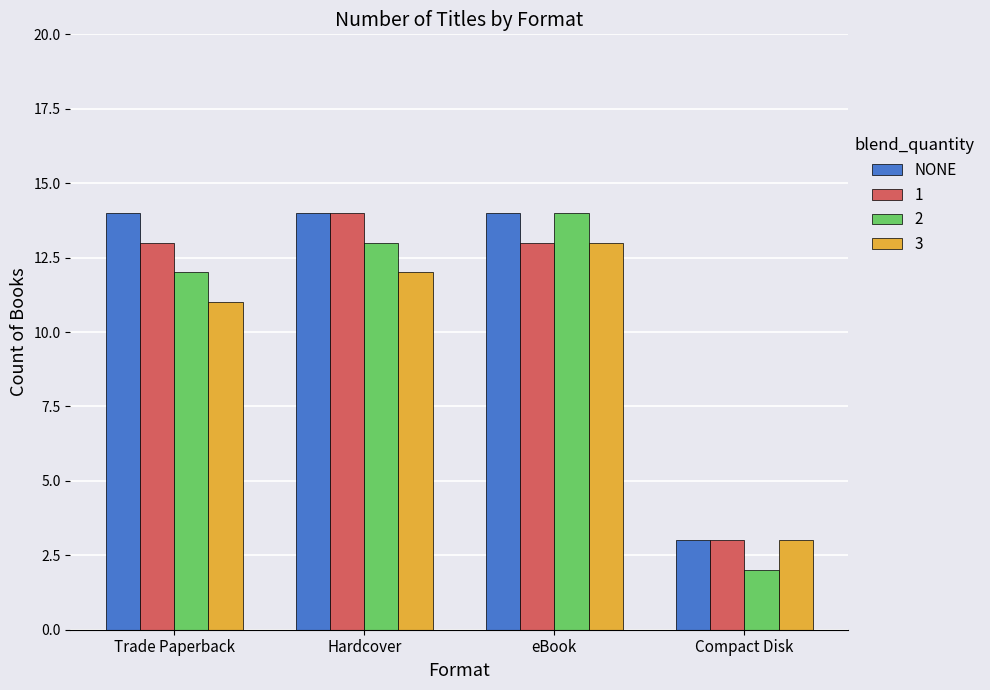

Reading right to left, what are all the values shown in this chart?

NONE: 3	14	14	14
1: 3	13	14	13
2: 2	14	13	12
3: 3	13	12	11